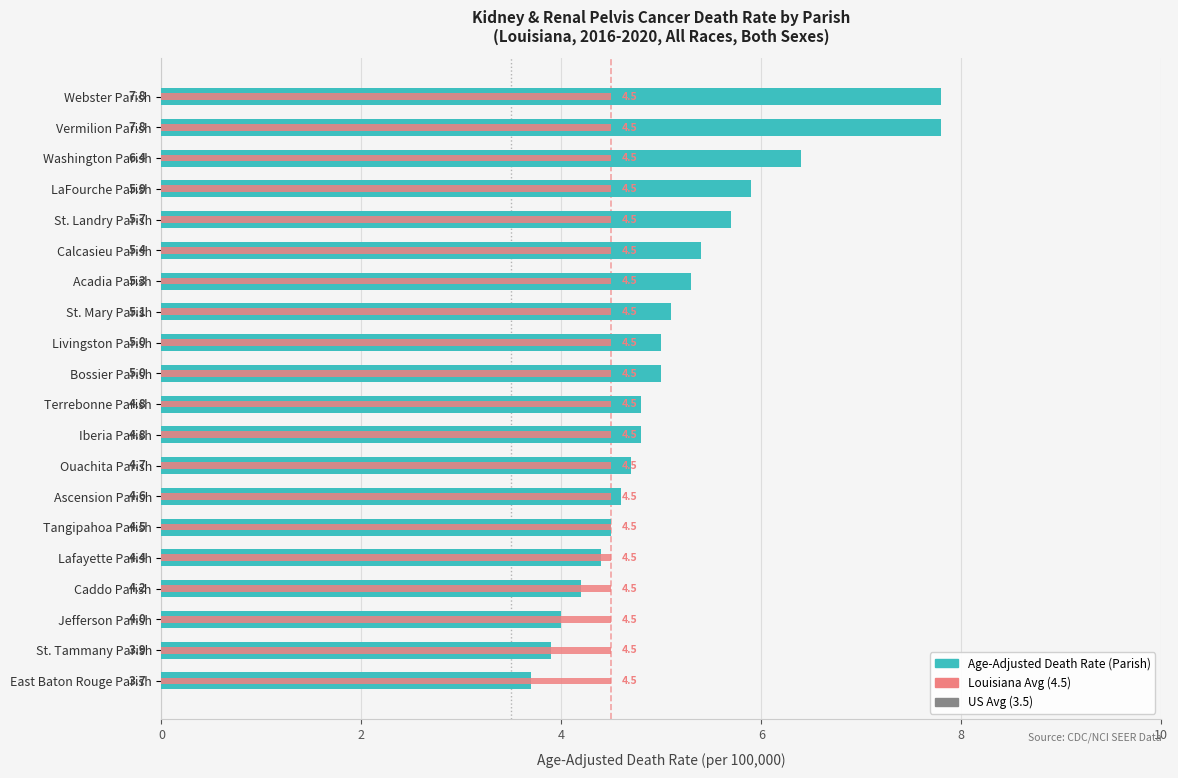

Which label corresponds to the largest value in the chart?

Webster Parish